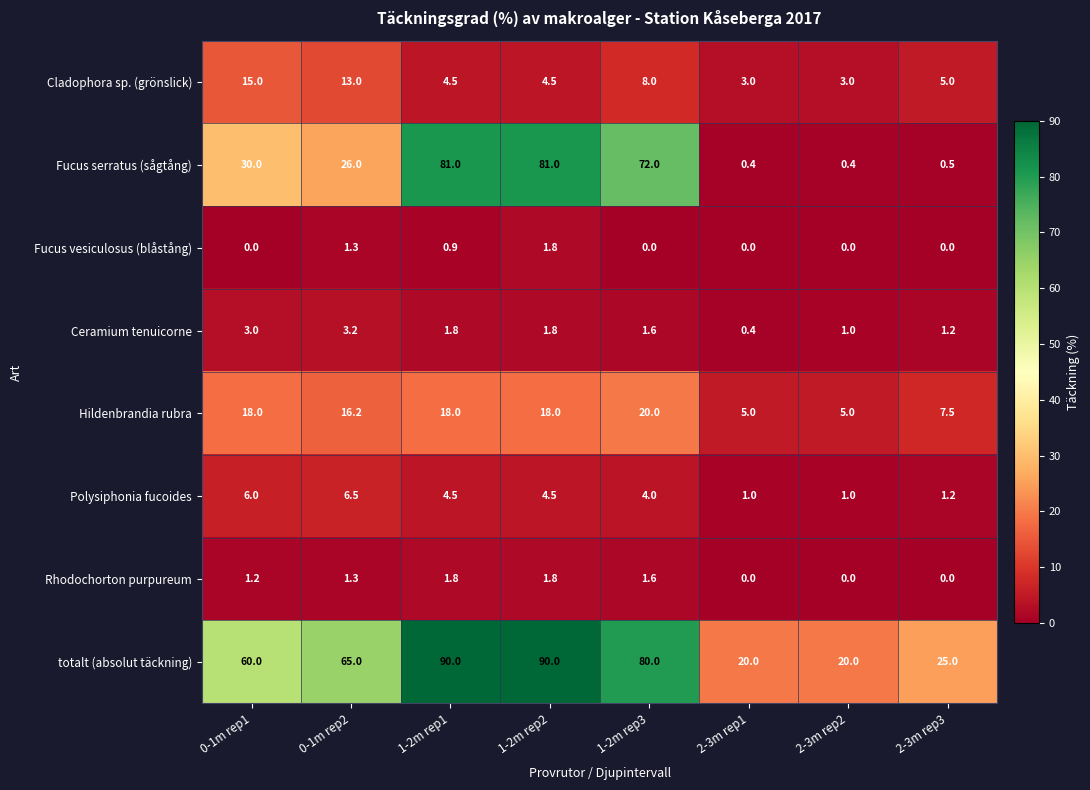

What is the sum of all Cladophora sp. (grönslick) values?

56.0